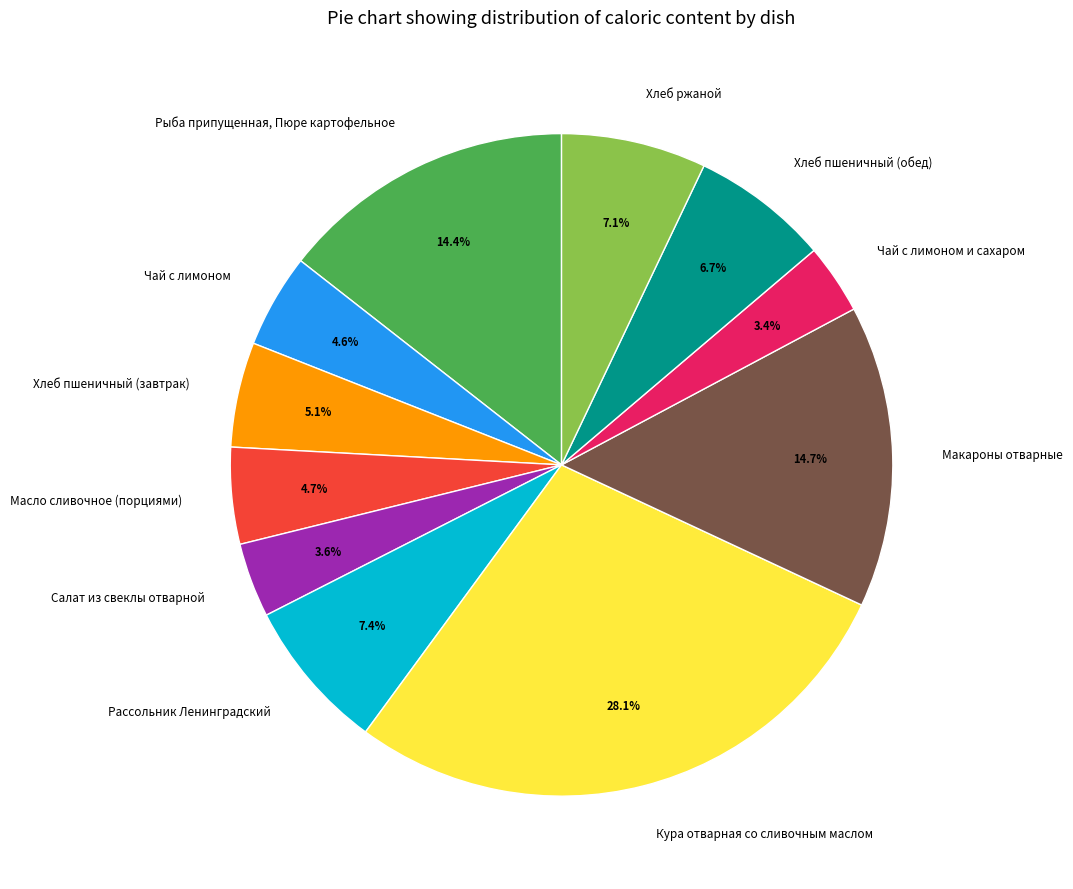

How many slices are in this pie chart?

11